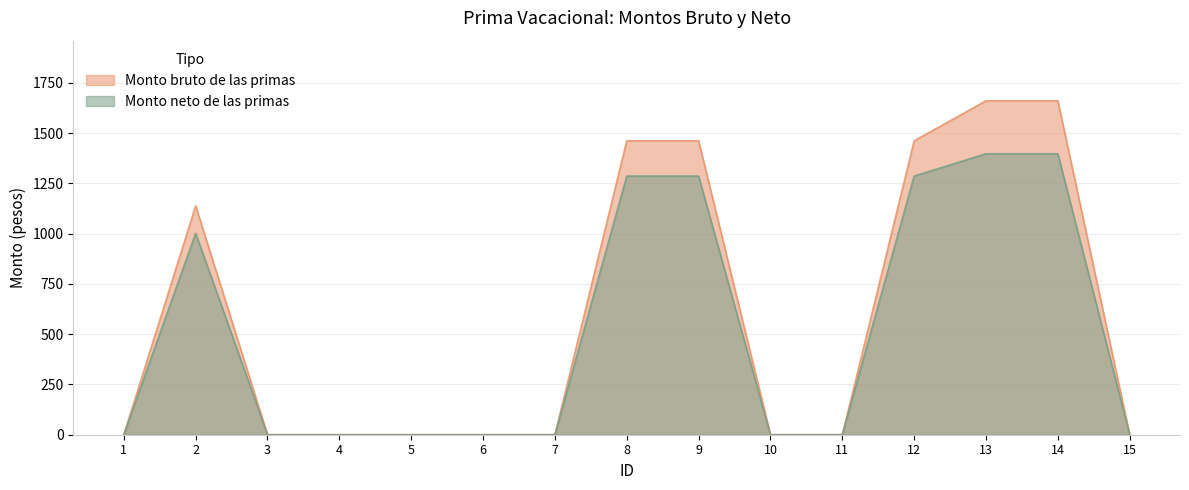

True or false: Monto neto de las primas and Monto bruto de las primas intersect in this chart.

False